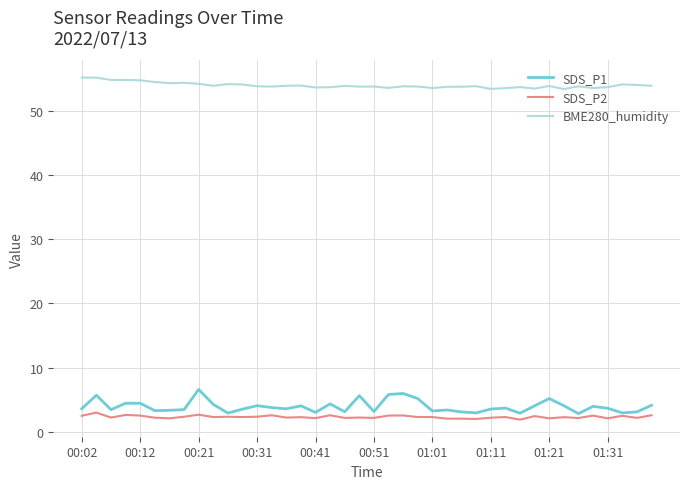

What is the minimum value shown in the chart?

1.9